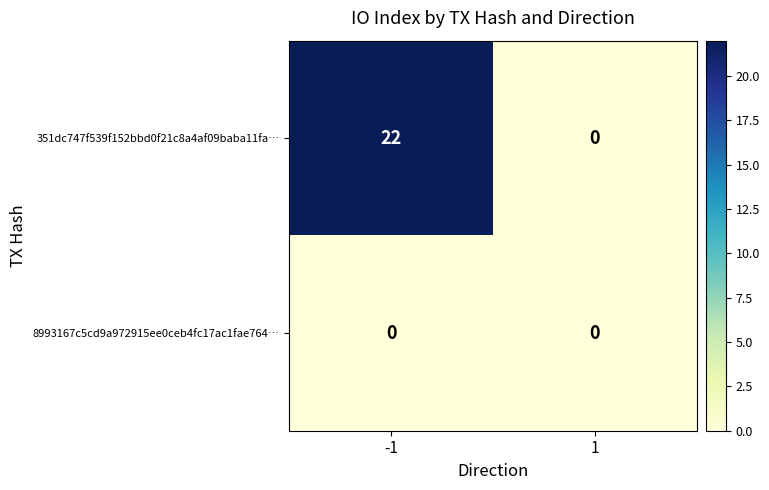

What is the total value across all series at -1?

22